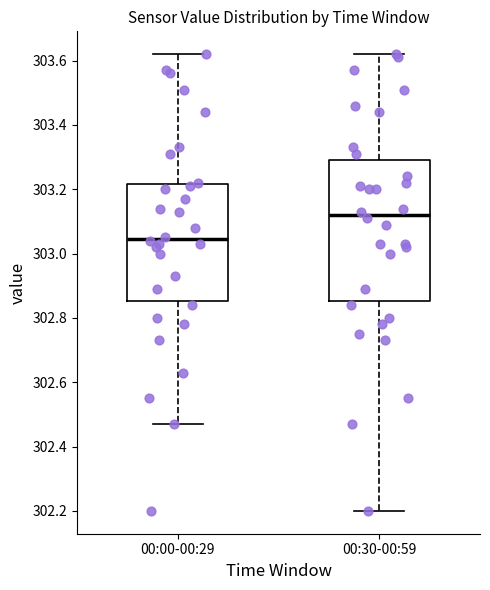

Which box's median line is the lowest?

00:00-00:29